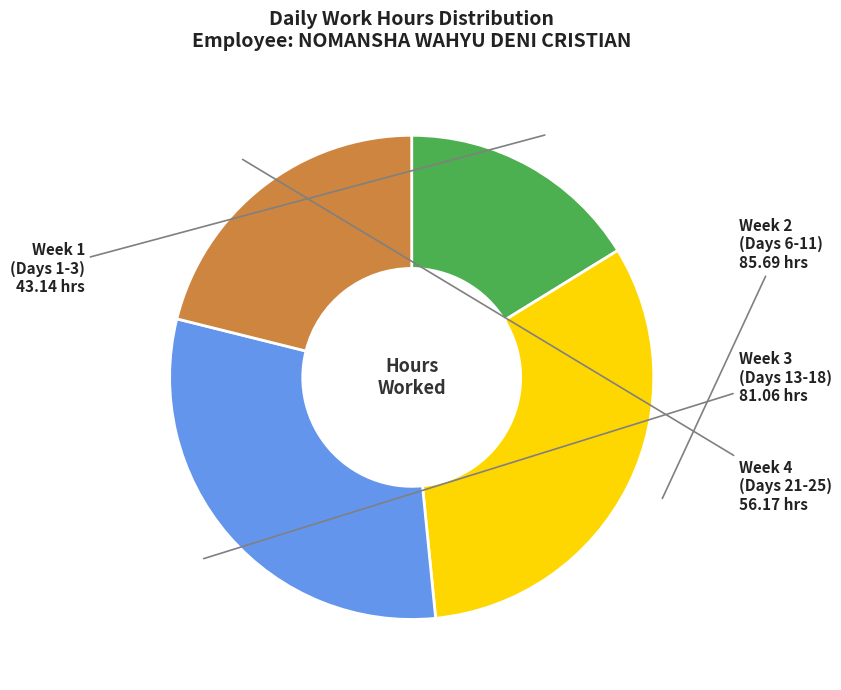

Which has a higher value, Week 1 (Days 1-3) or Week 4 (Days 21-25)?

Week 4 (Days 21-25)